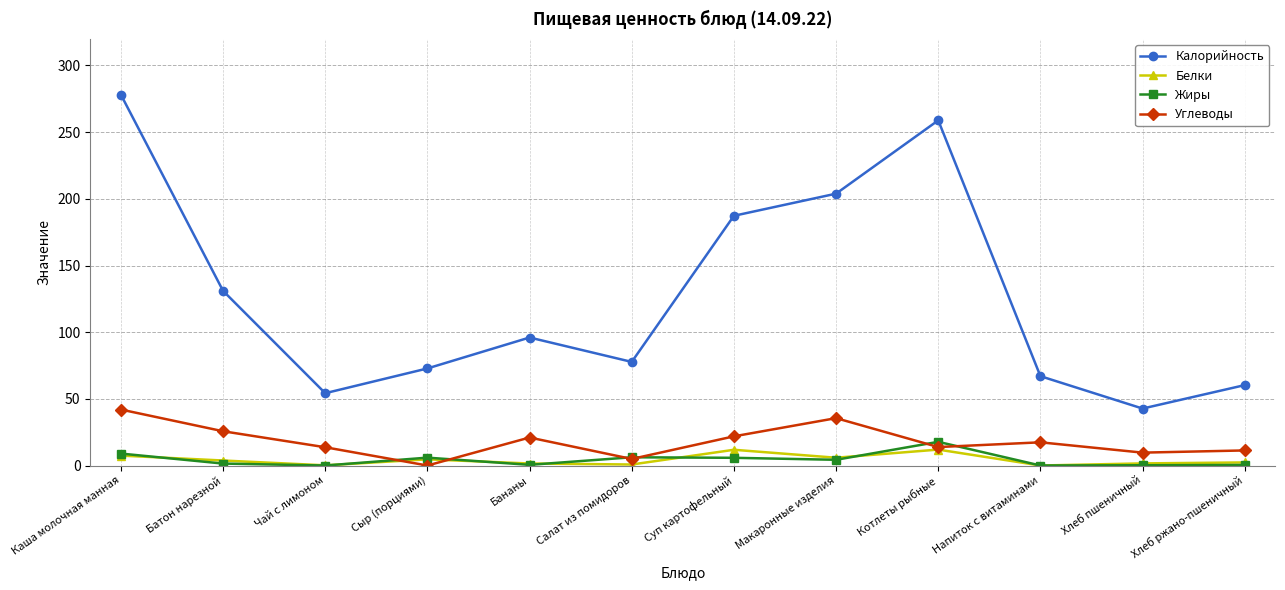

How many values in the Углеводы series exceed 17?

6